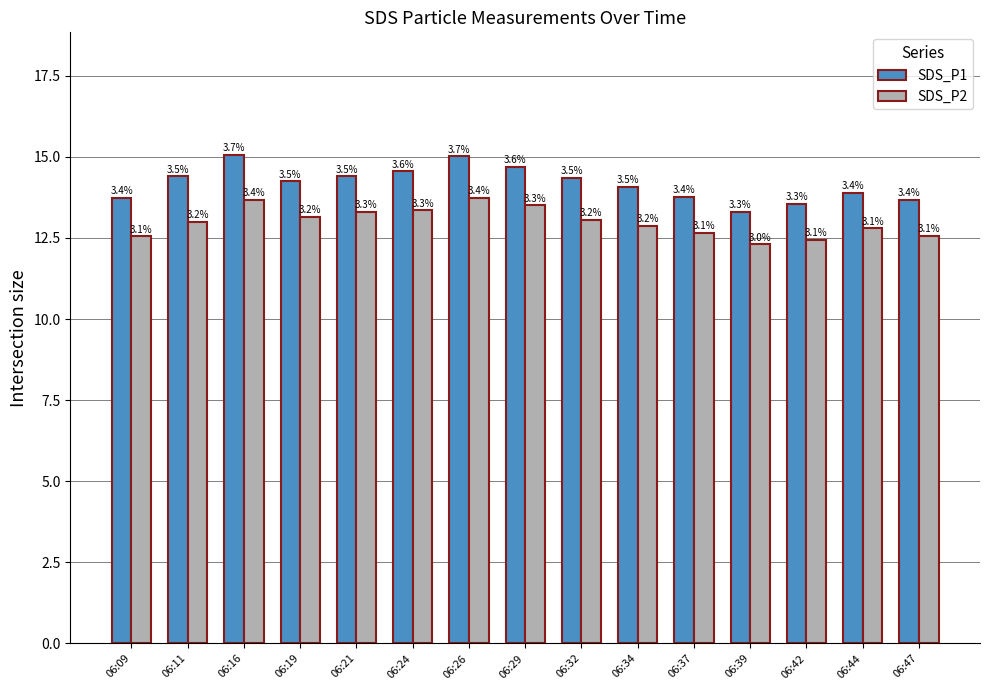

Which category has the lowest value in the SDS_P1 series?

06:39